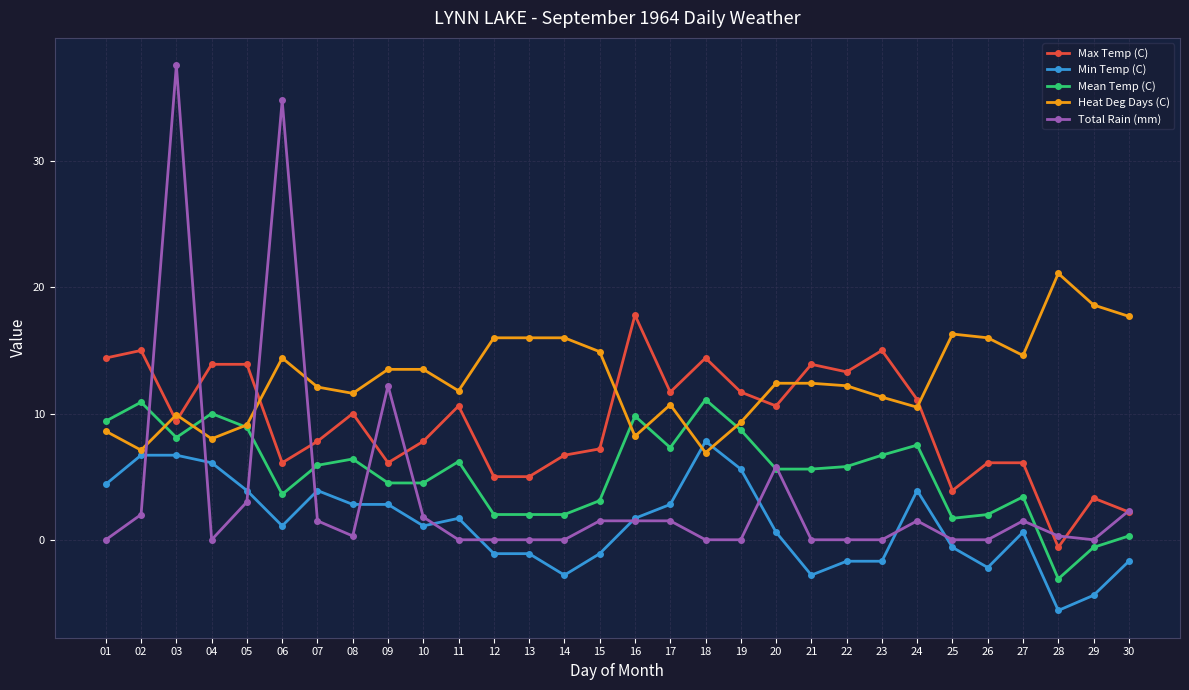

List the series in order of their peak value, lowest first.

Min Temp (C), Mean Temp (C), Max Temp (C), Heat Deg Days (C), Total Rain (mm)